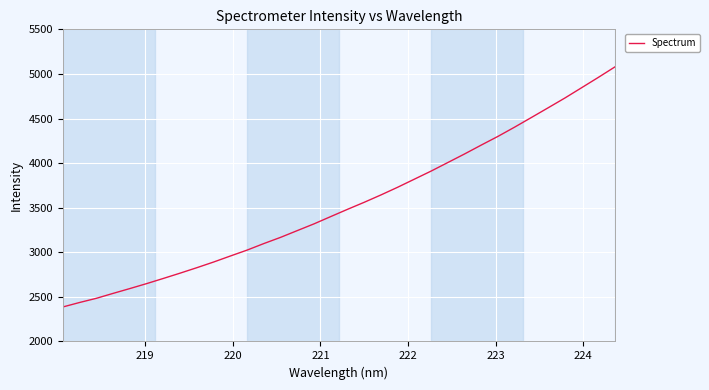

What is the difference between the maximum and minimum values?

2691.7